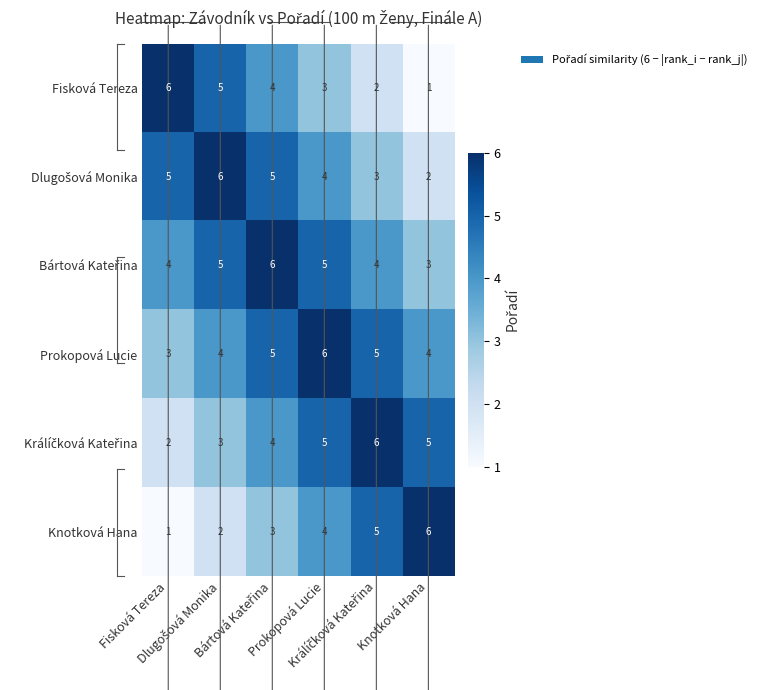

At how many categories does at least one series exceed 2?

6